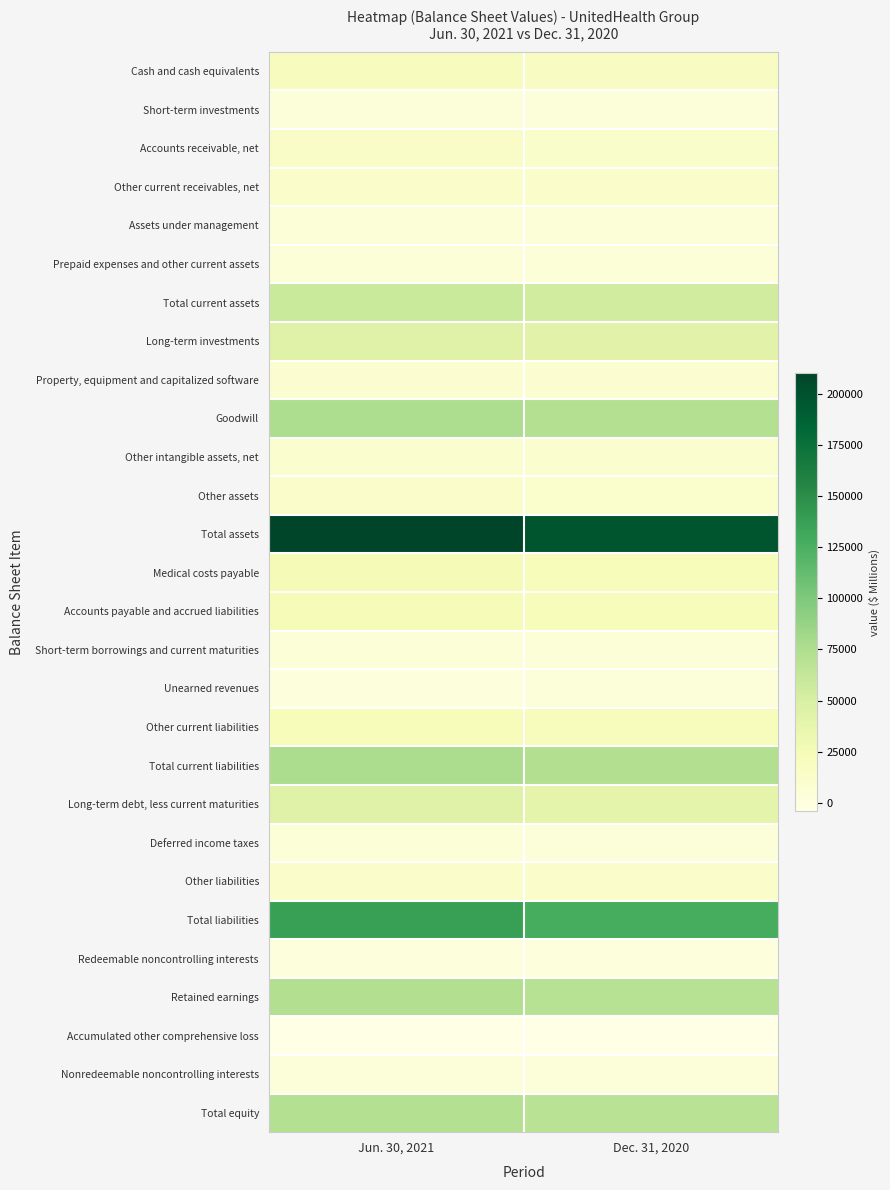

Reading left to right, what are all the values shown in this chart?

Cash and cash equivalents: Jun. 30, 2021=19832	Dec. 31, 2020=16921
Short-term investments: Jun. 30, 2021=2729	Dec. 31, 2020=2860
Accounts receivable, net: Jun. 30, 2021=14587	Dec. 31, 2020=12870
Other current receivables, net: Jun. 30, 2021=12630	Dec. 31, 2020=12534
Assets under management: Jun. 30, 2021=4198	Dec. 31, 2020=4076
Prepaid expenses and other current assets: Jun. 30, 2021=4940	Dec. 31, 2020=4457
Total current assets: Jun. 30, 2021=58916	Dec. 31, 2020=53718
Long-term investments: Jun. 30, 2021=44061	Dec. 31, 2020=41242
Property, equipment and capitalized software: Jun. 30, 2021=8735	Dec. 31, 2020=8626
Goodwill: Jun. 30, 2021=75827	Dec. 31, 2020=71337
Other intangible assets, net: Jun. 30, 2021=10806	Dec. 31, 2020=10856
Other assets: Jun. 30, 2021=11947	Dec. 31, 2020=11510
Total assets: Jun. 30, 2021=210292	Dec. 31, 2020=197289
Medical costs payable: Jun. 30, 2021=25131	Dec. 31, 2020=21872
Accounts payable and accrued liabilities: Jun. 30, 2021=23013	Dec. 31, 2020=22495
Short-term borrowings and current maturities: Jun. 30, 2021=3868	Dec. 31, 2020=4819
Unearned revenues: Jun. 30, 2021=2365	Dec. 31, 2020=2842
Other current liabilities: Jun. 30, 2021=22180	Dec. 31, 2020=20392
Total current liabilities: Jun. 30, 2021=76557	Dec. 31, 2020=72420
Long-term debt, less current maturities: Jun. 30, 2021=44348	Dec. 31, 2020=38648
Deferred income taxes: Jun. 30, 2021=3641	Dec. 31, 2020=3367
Other liabilities: Jun. 30, 2021=12425	Dec. 31, 2020=12315
Total liabilities: Jun. 30, 2021=136971	Dec. 31, 2020=126750
Redeemable noncontrolling interests: Jun. 30, 2021=1299	Dec. 31, 2020=2211
Retained earnings: Jun. 30, 2021=73090	Dec. 31, 2020=69295
Accumulated other comprehensive loss: Jun. 30, 2021=-4086	Dec. 31, 2020=-3814
Nonredeemable noncontrolling interests: Jun. 30, 2021=3008	Dec. 31, 2020=2837
Total equity: Jun. 30, 2021=72022	Dec. 31, 2020=68328